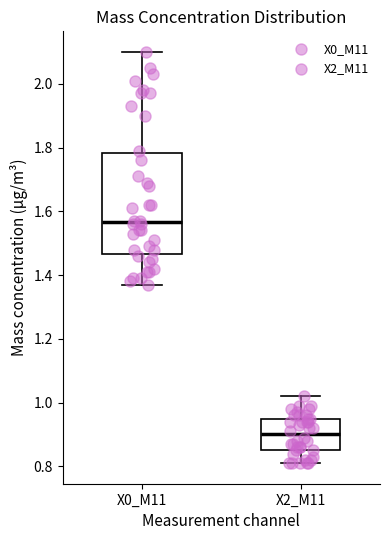

Reading left to right, transcribe this box plot: for each box, give where its median line is, the range the box spans, and where its two whiskers end, as read against the y-axis. The values are not printed on the chart, so give them approximately, as read against the axis.

X0_M11: median 1.56, box 1.46 to 1.78, whiskers 1.38 to 2.10
X2_M11: median 0.90, box 0.86 to 0.96, whiskers 0.82 to 1.02